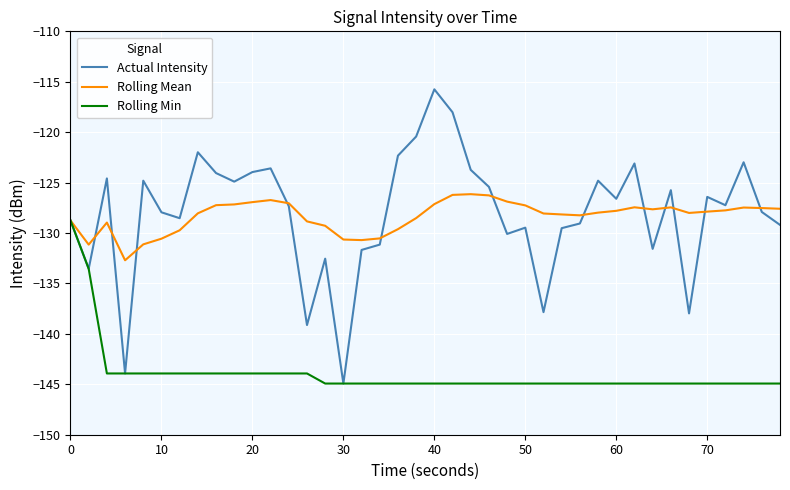

Which series has the widest spread of values?

Actual Intensity